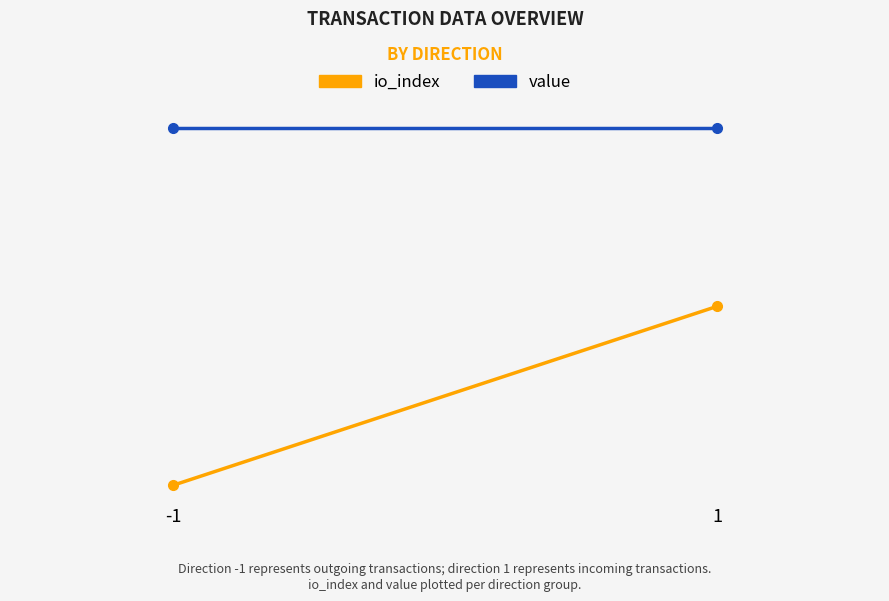

What is the difference between the maximum and minimum values in the io_index series?

1.0